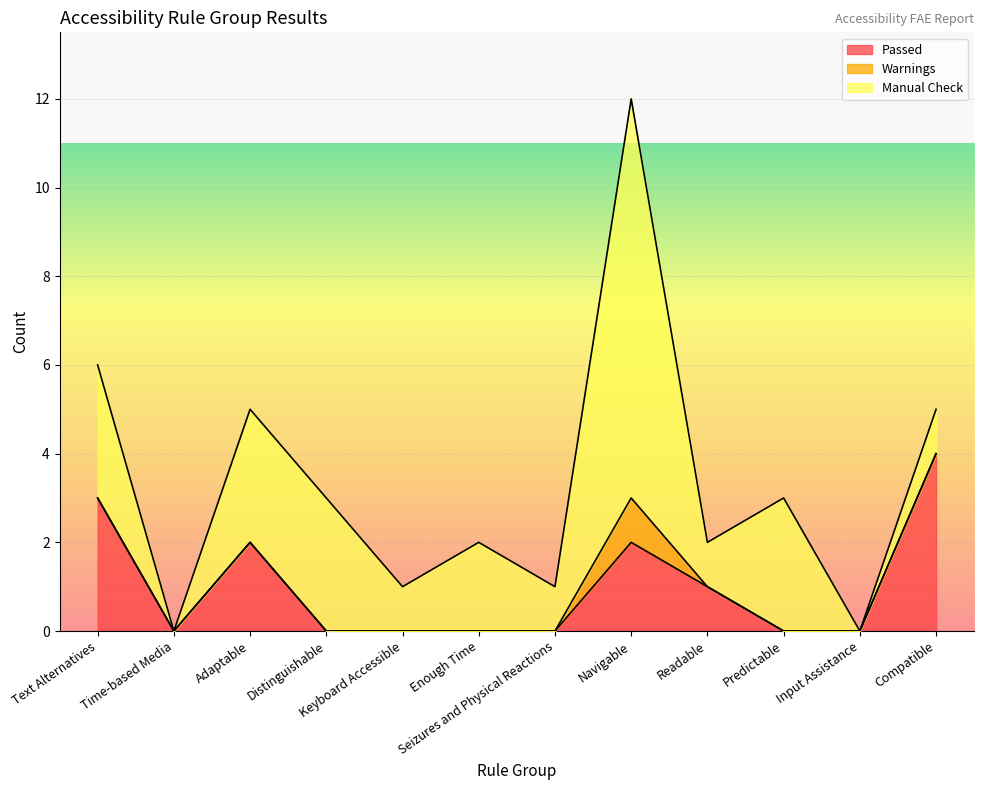

How many series are shown in this chart?

3